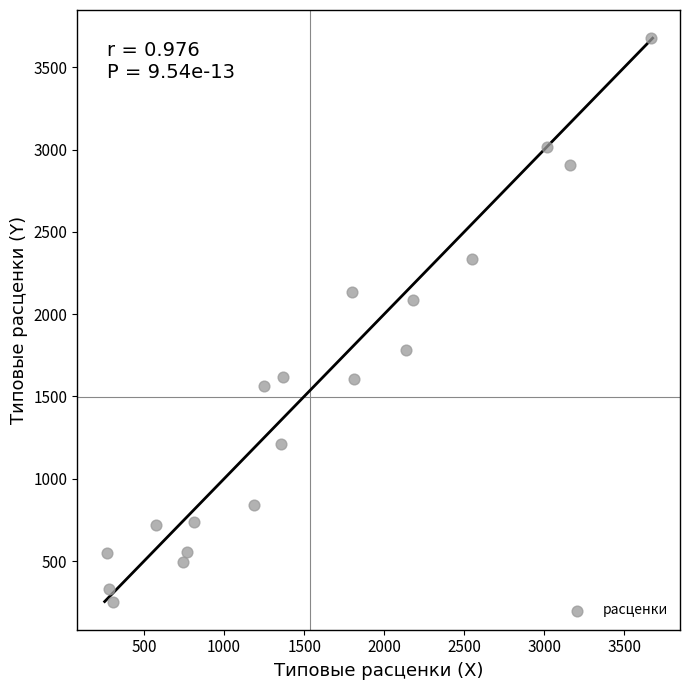

What Y value in the scatter plot is closest to 1965?

2086.8